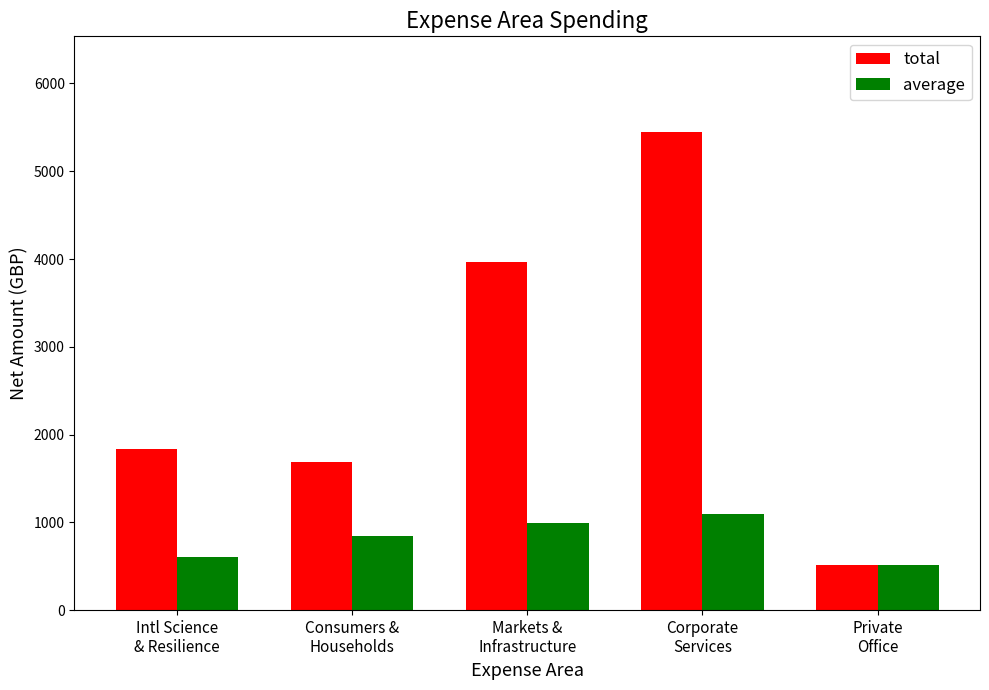

What is the sum of all total values?

13446.7